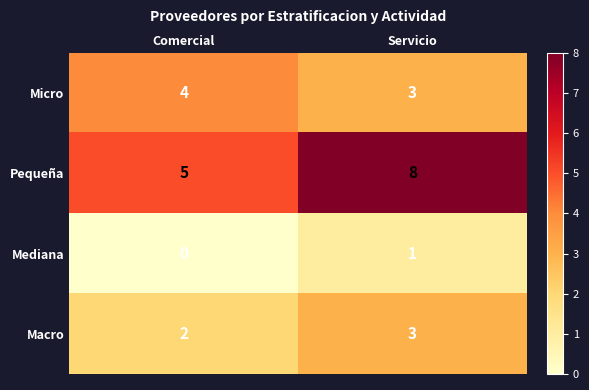

Which series changed the most between Comercial and Servicio?

Pequeña